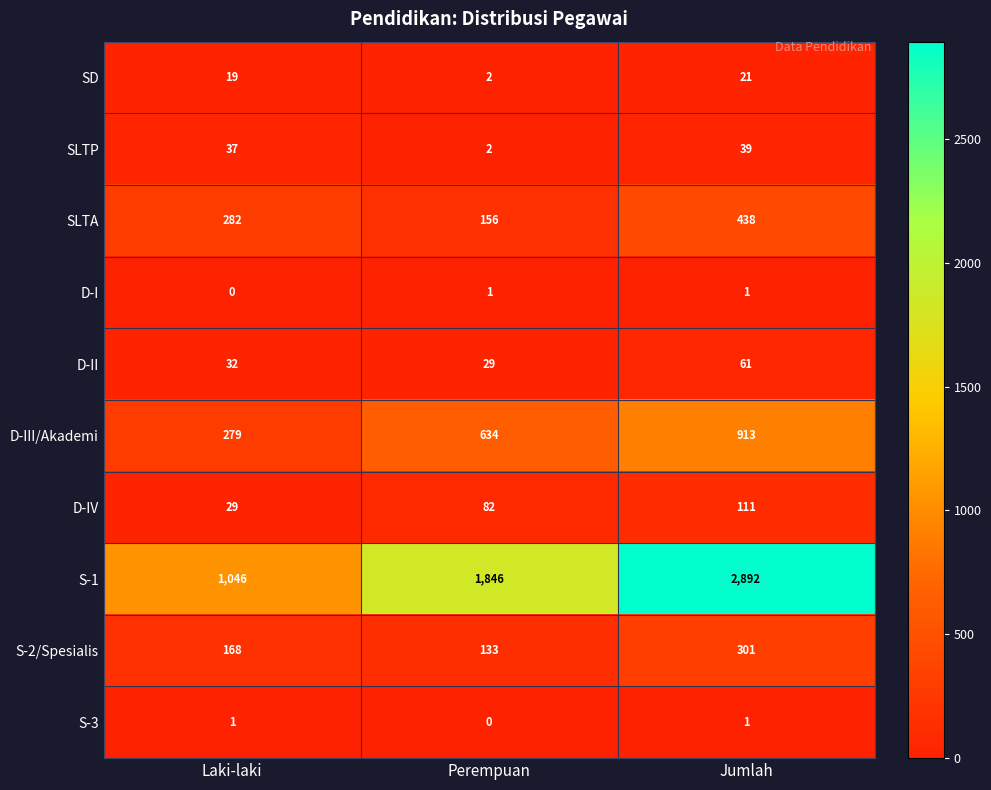

What value does the D-IV series have at Laki-laki?

29